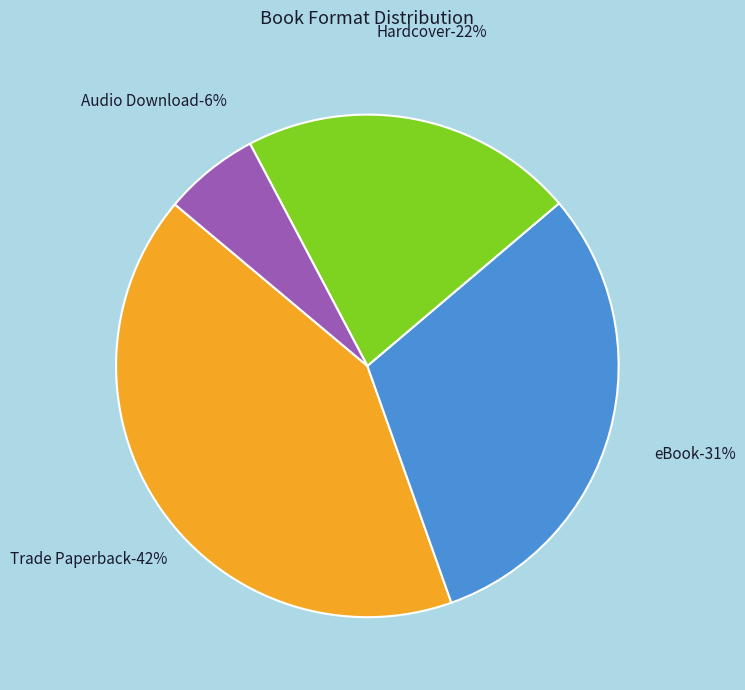

Combined, what portion of the pie is Hardcover and Audio Download?

27.7%